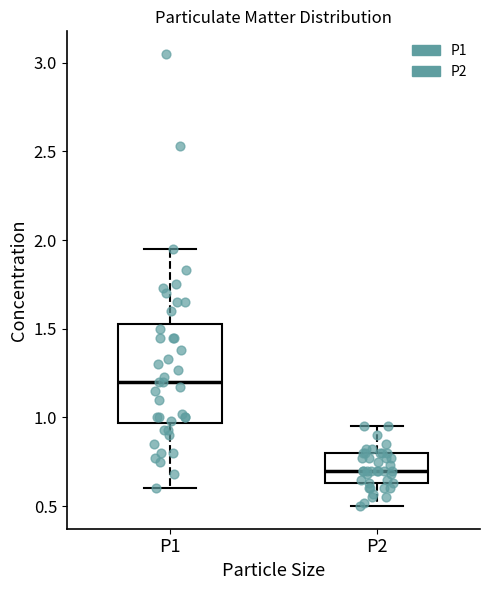

Comparing the boxes themselves (not the whiskers), which one is the tallest?

P1